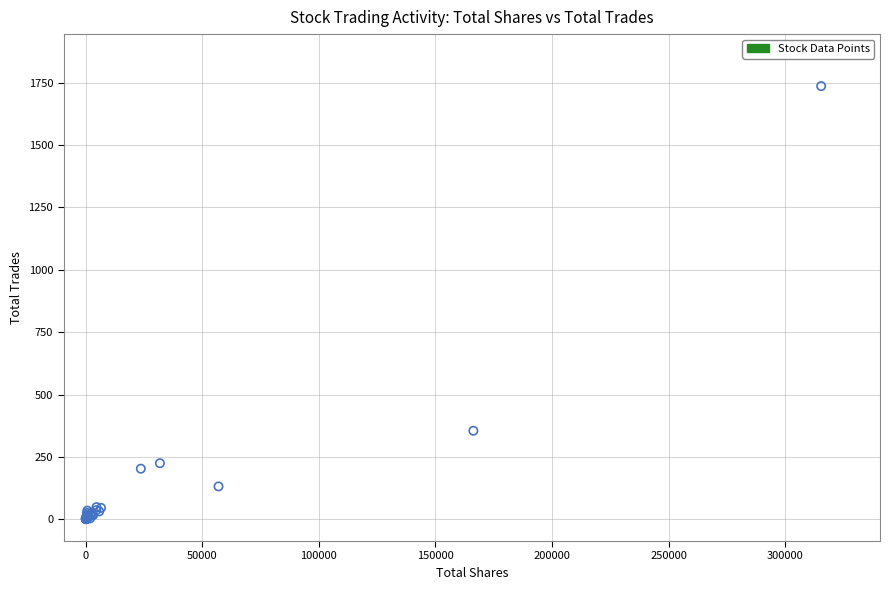

What Y value in the scatter plot is closest to 868?

355